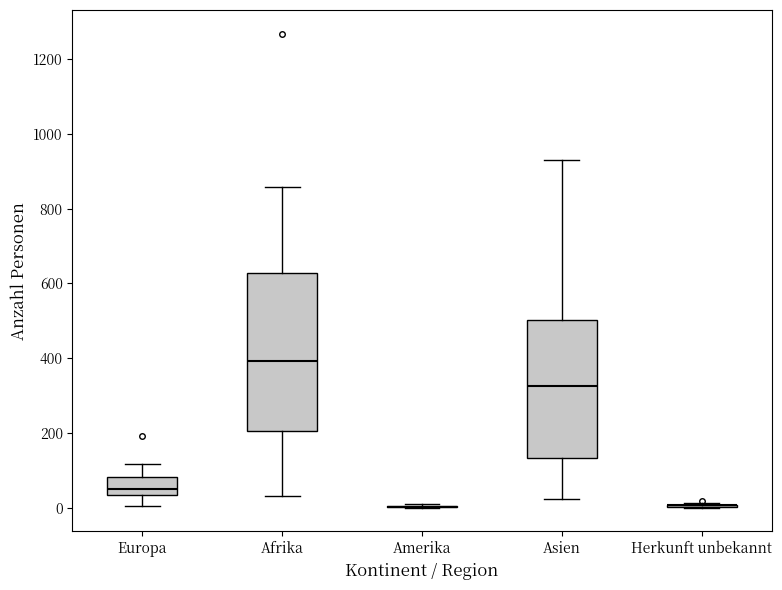

Where does the upper whisker of the box for Afrika end on the y-axis? The values are not printed on the chart, so give them approximately, as read against the axis.

860